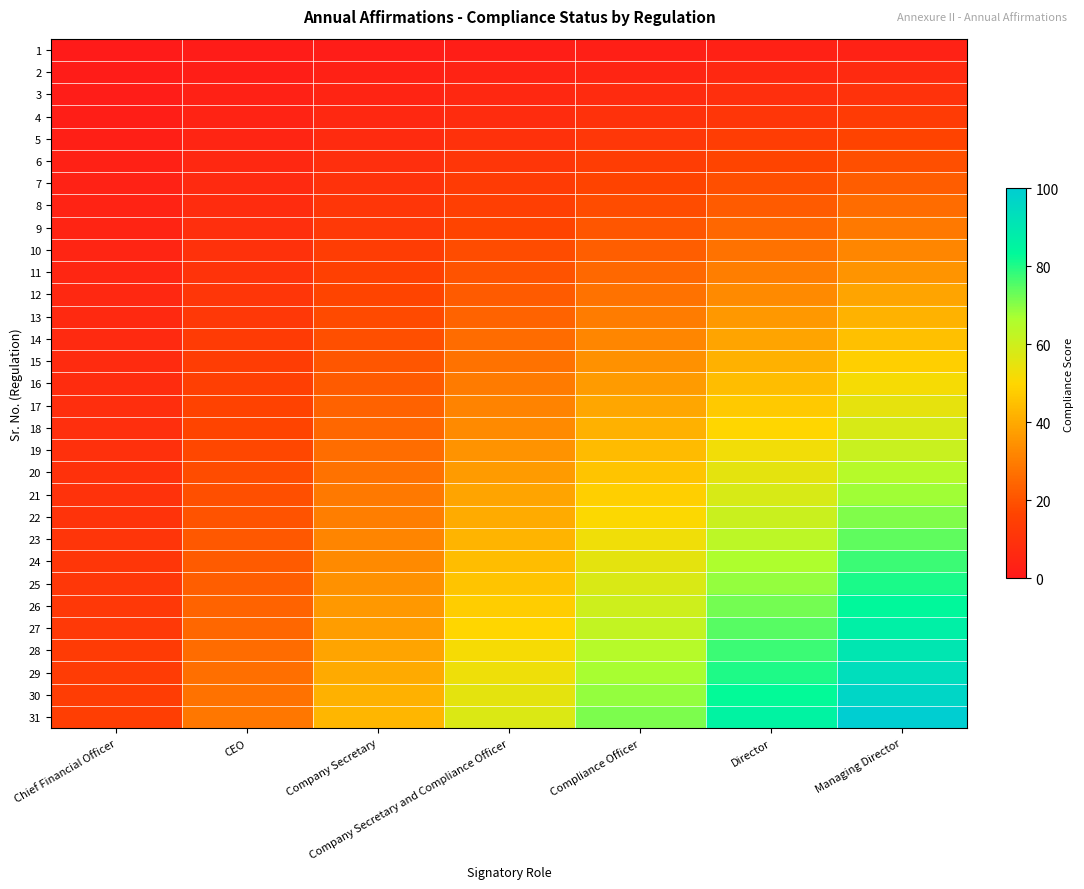

Rank the series by their maximum value, from lowest to highest.

1, 2, 3, 4, 5, 6, 7, 8, 9, 10, 11, 12, 13, 14, 15, 16, 17, 18, 19, 20, 21, 22, 23, 24, 25, 26, 27, 28, 29, 30, 31